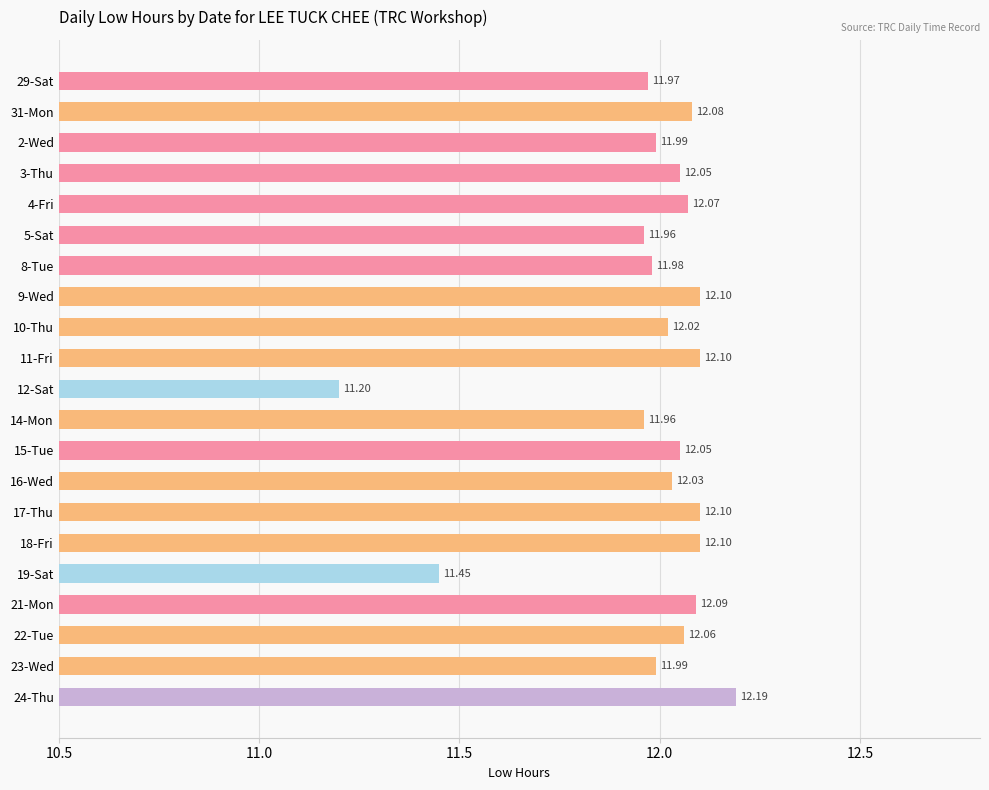

How many bars are there in total?

21